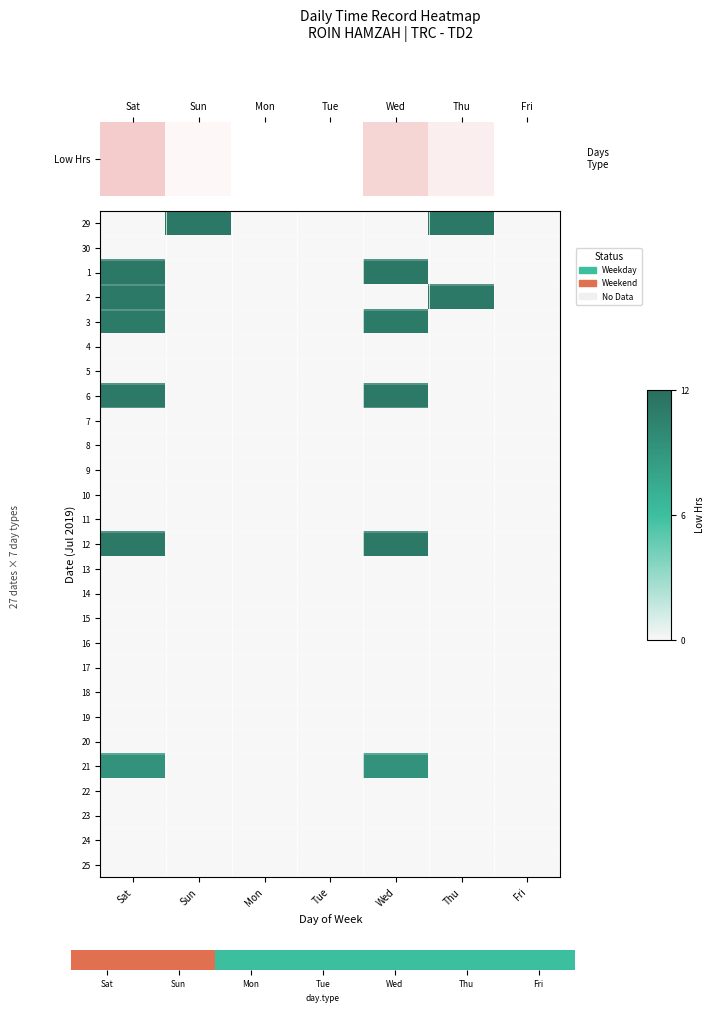

Which category has the lowest value across all series?

Mon